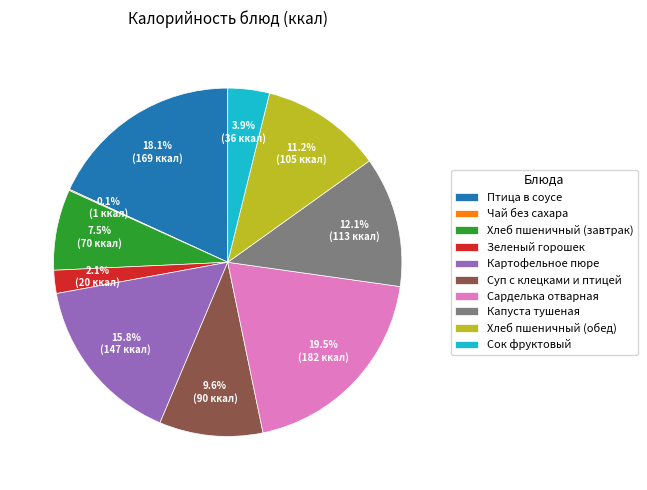

What percentage is NOT represented by Птица в соусе?

81.9%